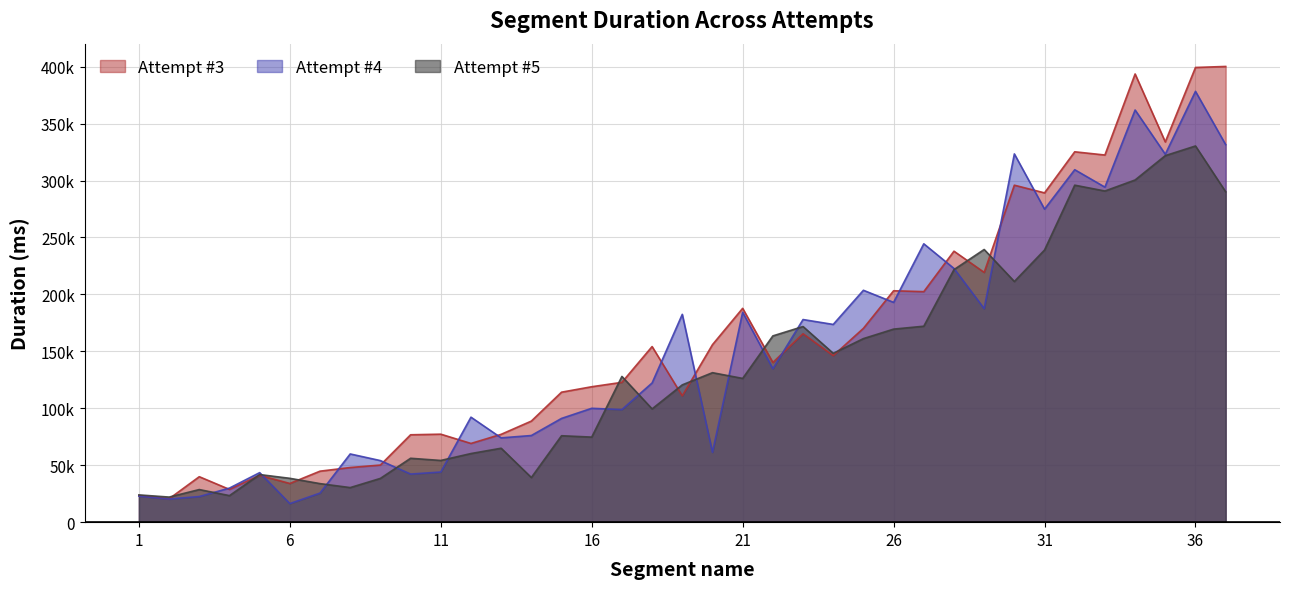

Which series has the largest total across all categories?

Attempt #3